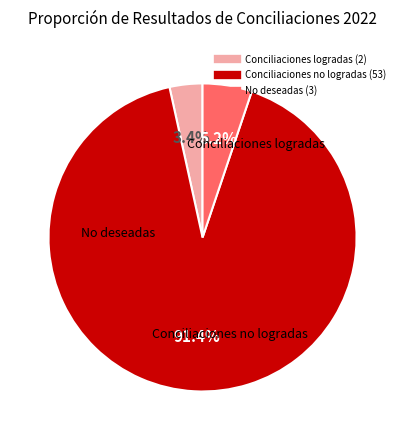

How many slices are in this pie chart?

3